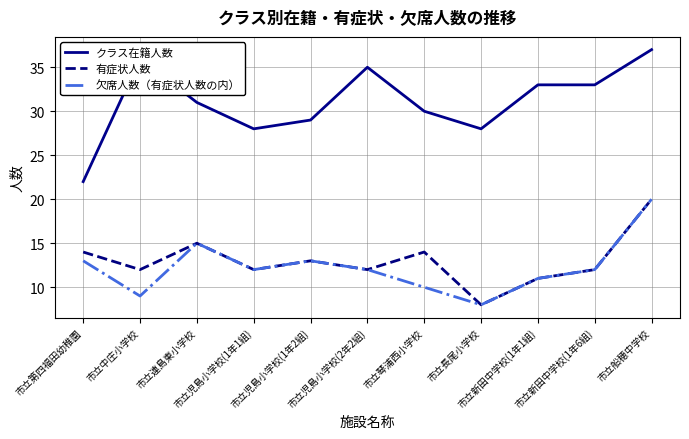

Which category has the highest value in the 有症状人数 series?

市立船穂中学校